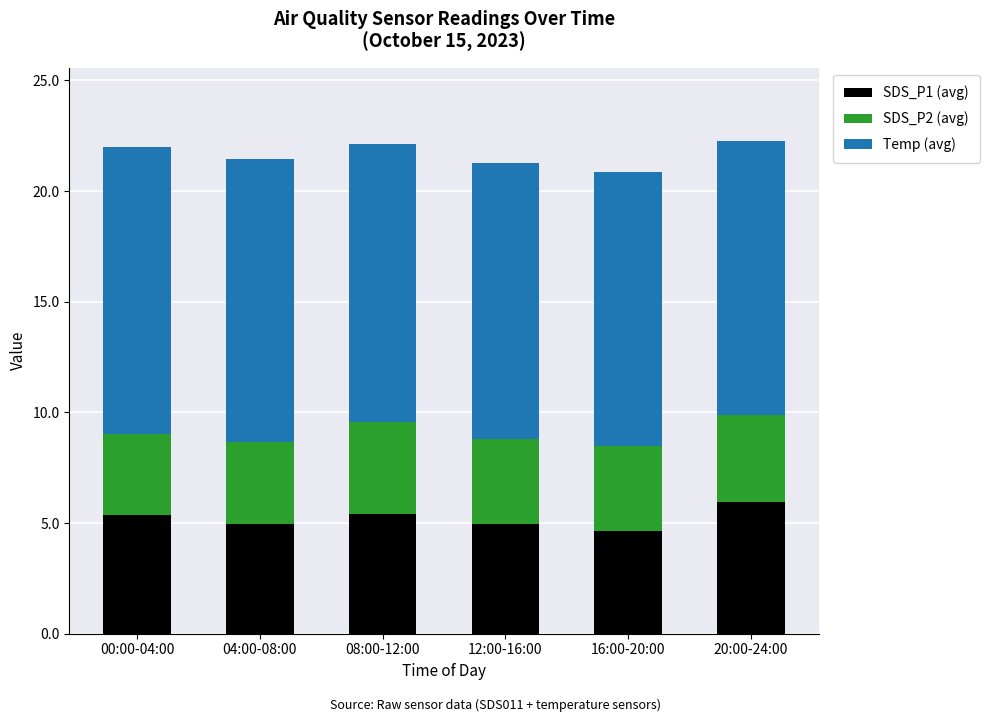

What is the total value across all series at 00:00-04:00?

22.0